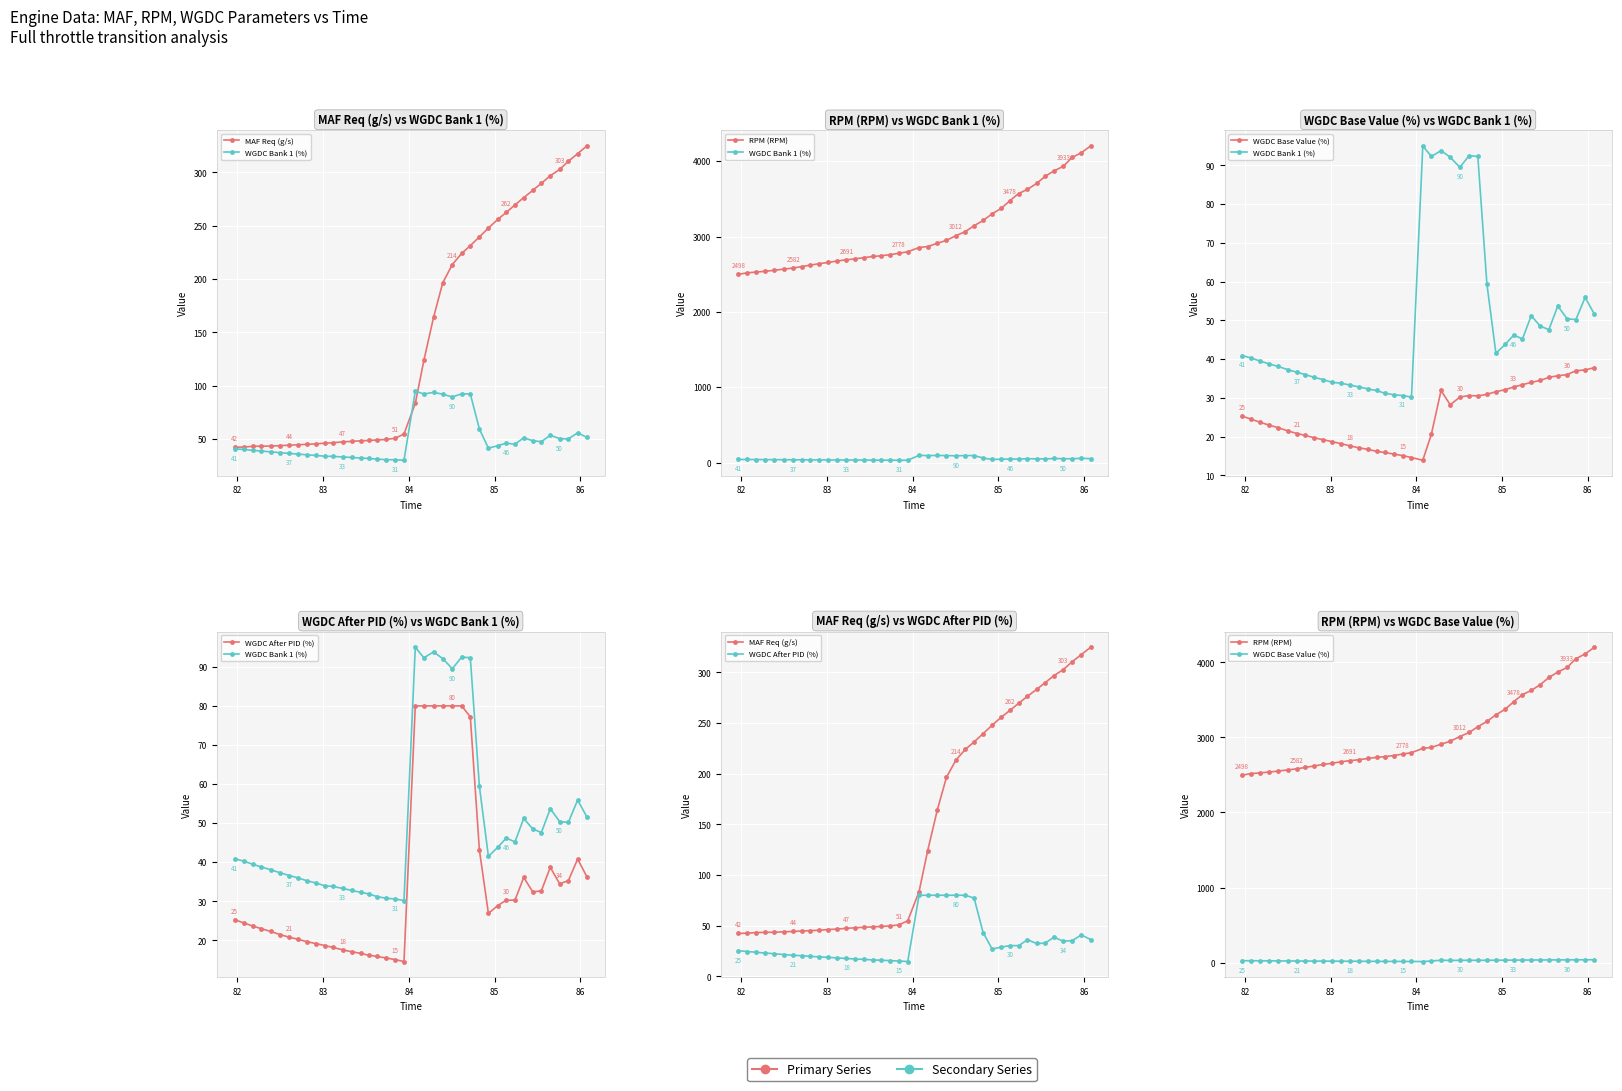

True or false: WGDC After PID (%) and WGDC Bank 1 (%) cross at least once.

False